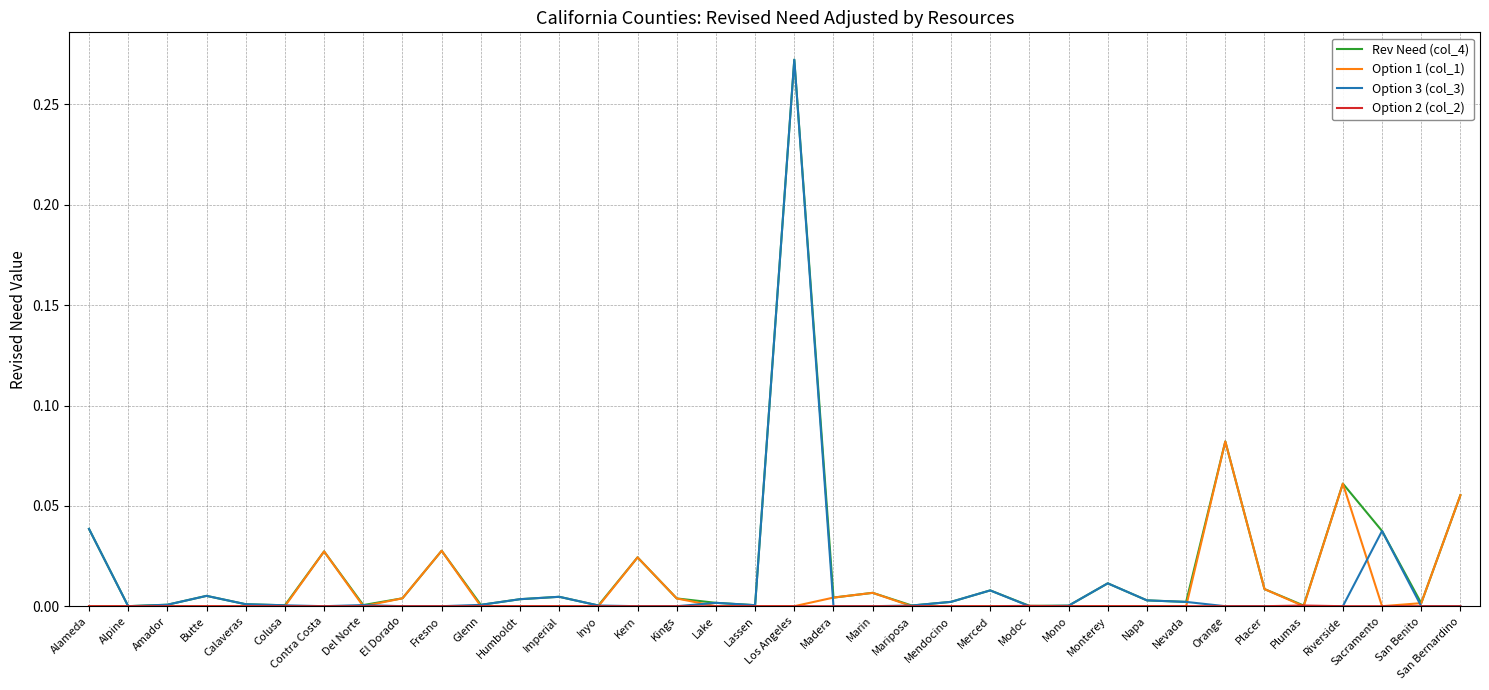

Does the chart have visible grid lines?

Yes